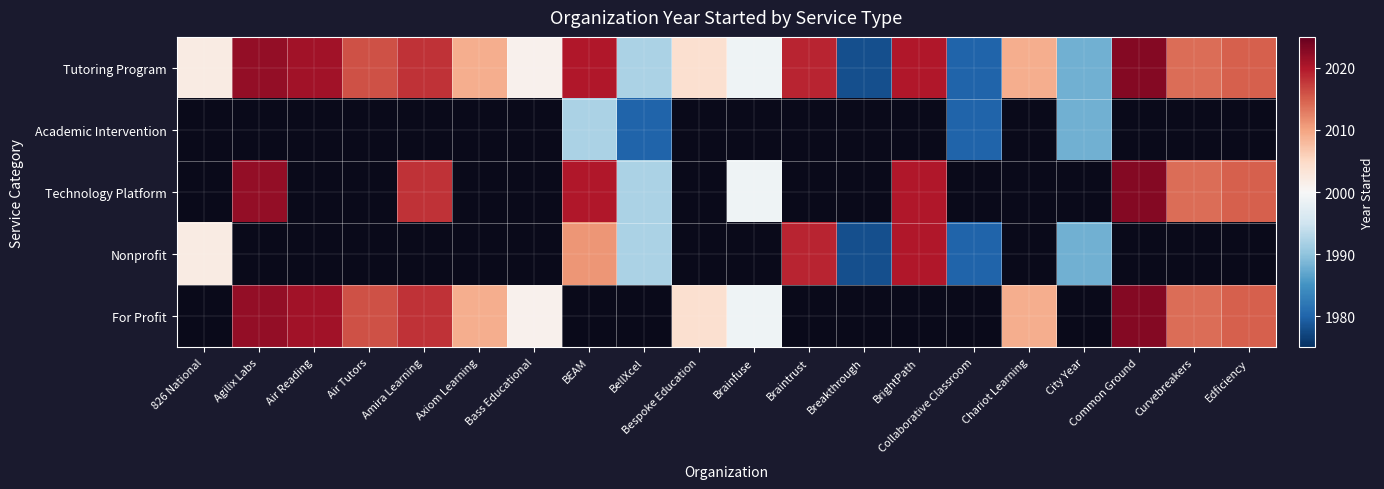

Which has a higher value, Edficiency or Braintrust?

Braintrust